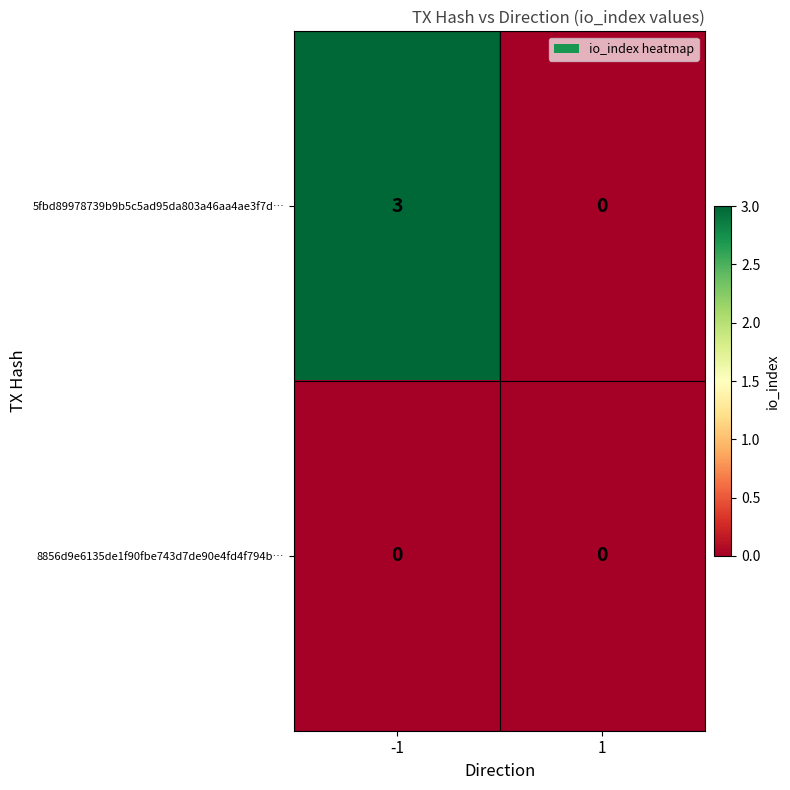

Which series has the widest spread of values?

5fbd89978739b9b5c5ad95da803a46aa4ae3f7d…